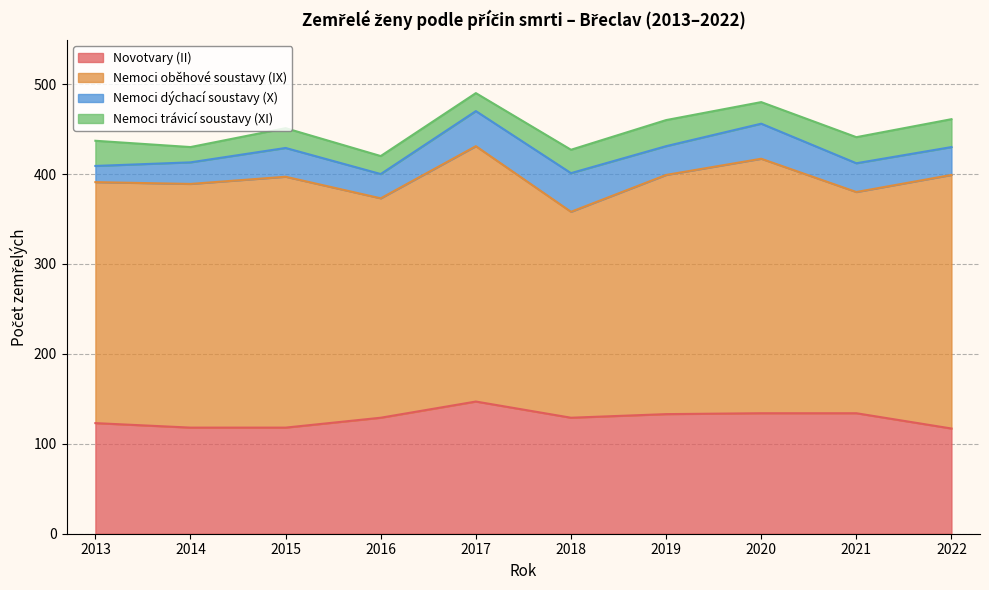

At which label does Novotvary (II) reach its minimum?

2022